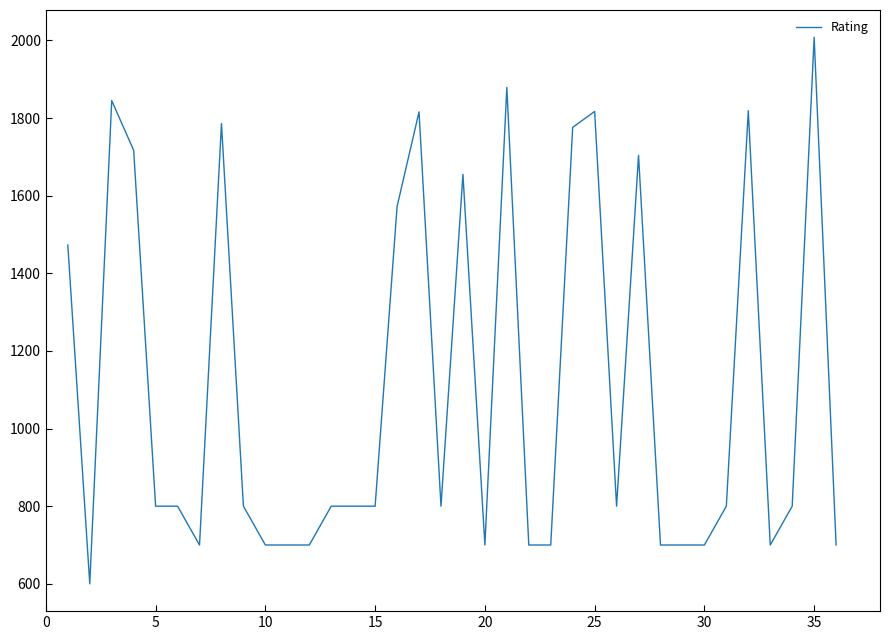

What is the minimum value shown in the chart?

600